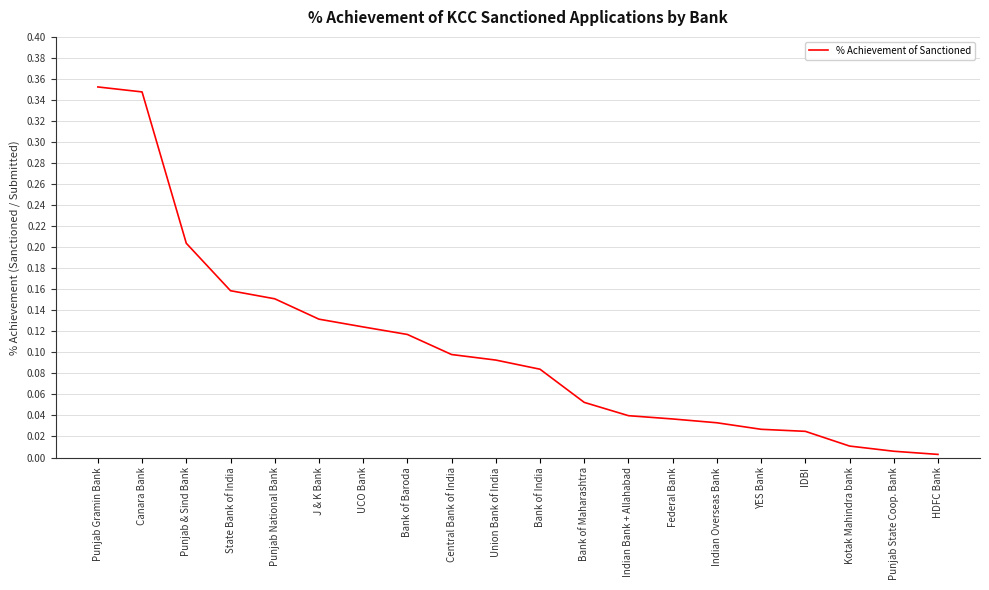

Is this an area chart (filled region under the line)?

No